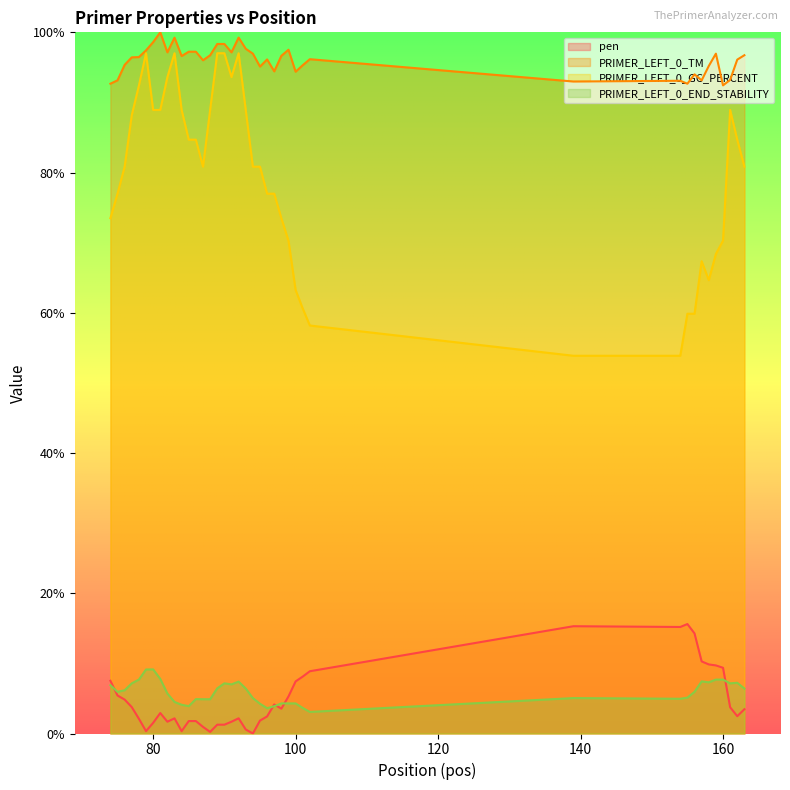

What is the sum of the PRIMER_LEFT_0_END_STABILITY values at 79 and 85?

1.3